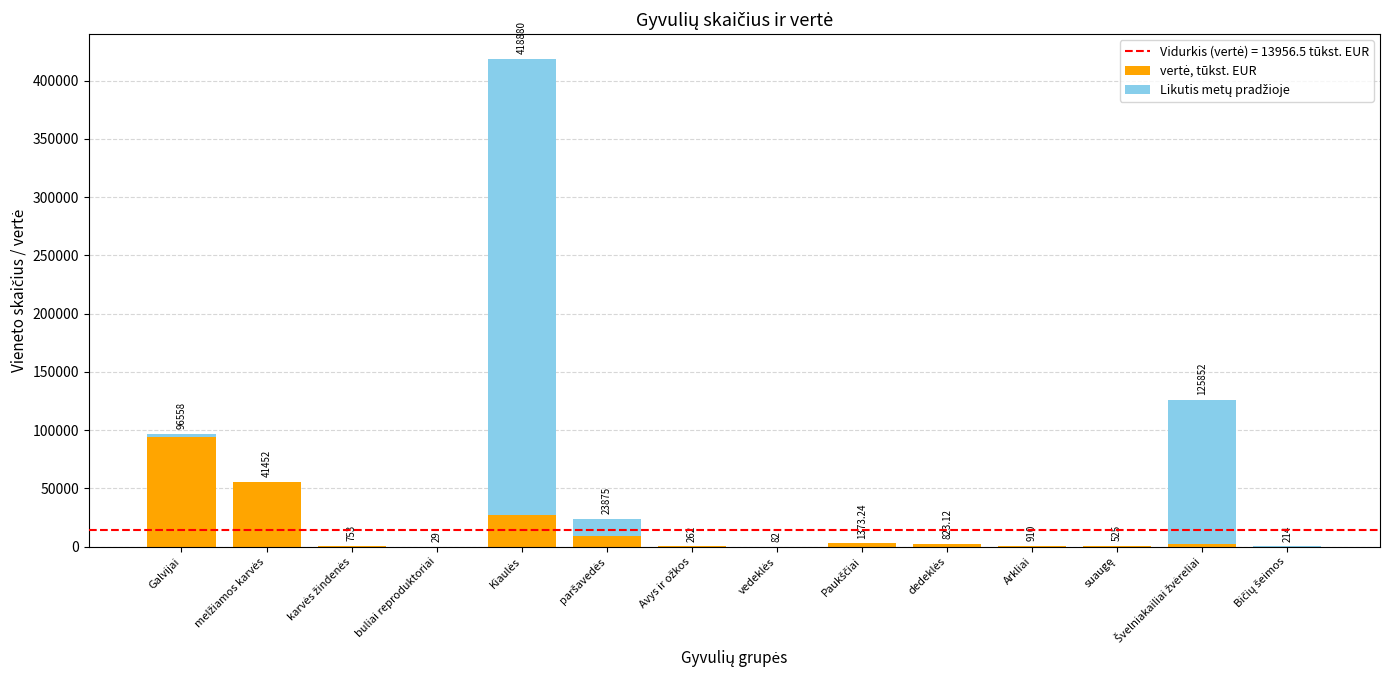

Are the bars grouped side by side (vs. stacked)?

No